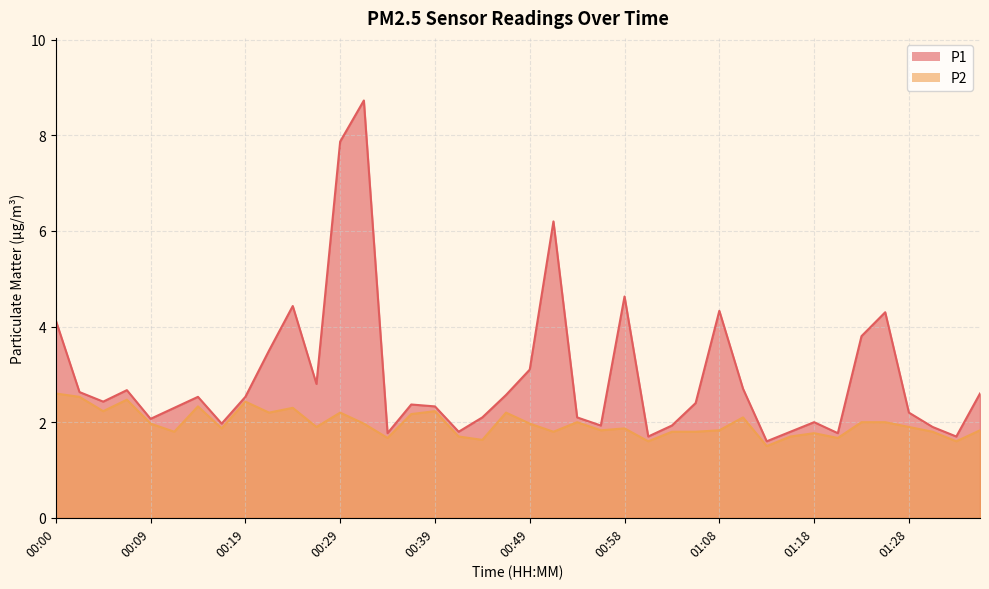

True or false: P2 and P1 intersect in this chart.

False